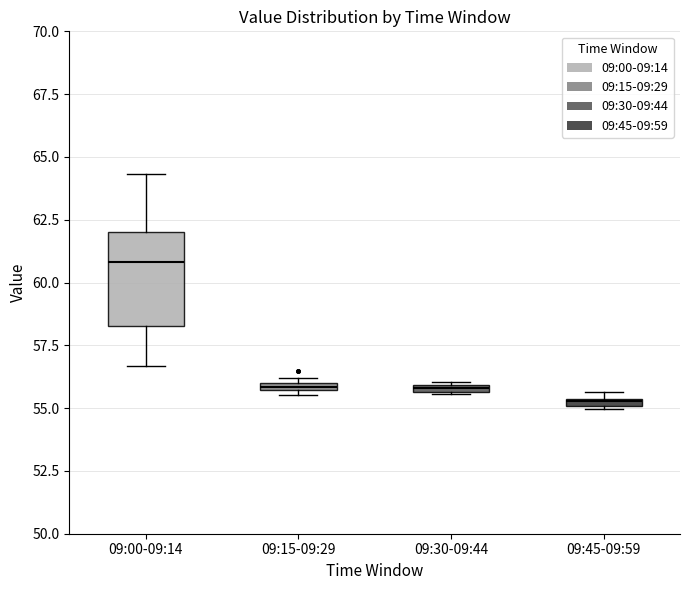

Where is the upper edge of the box for 09:45-09:59 on the y-axis? The values are not printed on the chart, so give them approximately, as read against the axis.

55.5